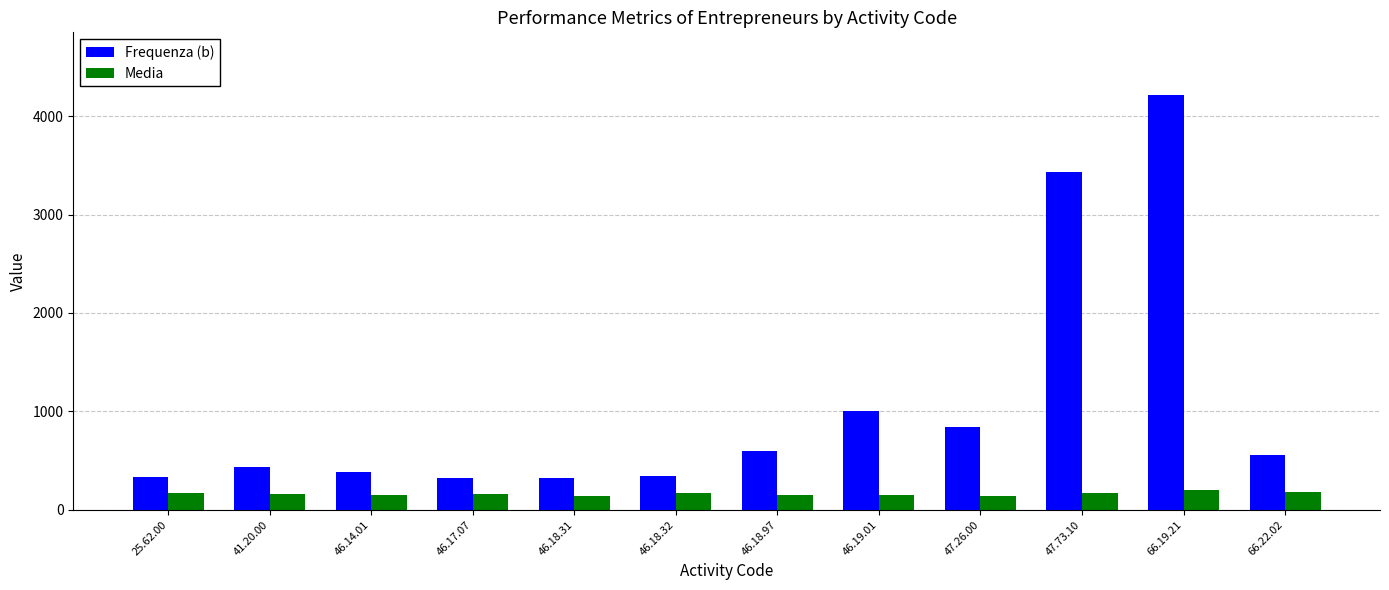

What is the smallest value displayed?

136.5